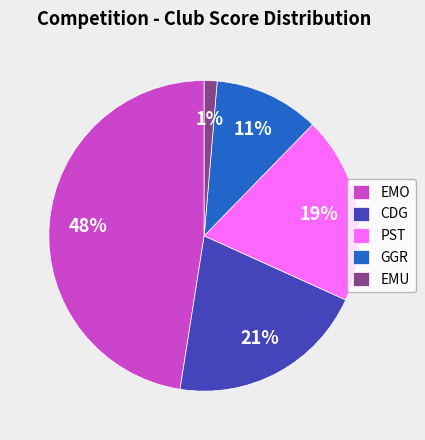

Is it true that CDG is 21% of the pie?

True